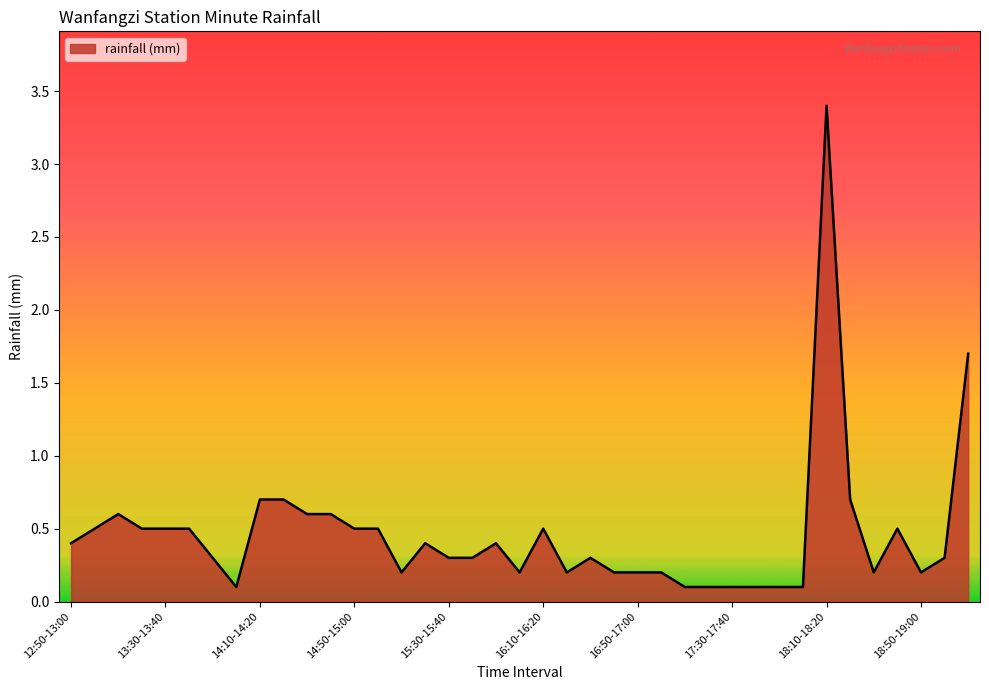

What is the maximum value shown in the chart?

3.4